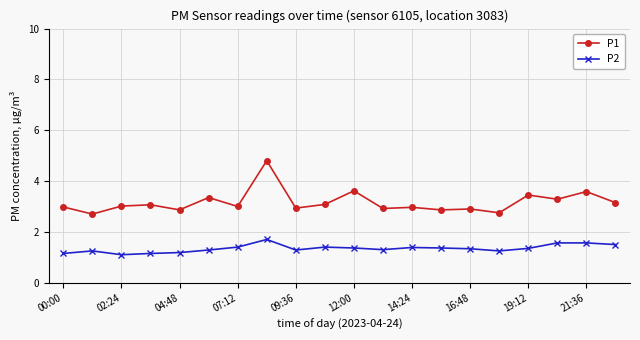

What is the greatest value displayed?

4.8